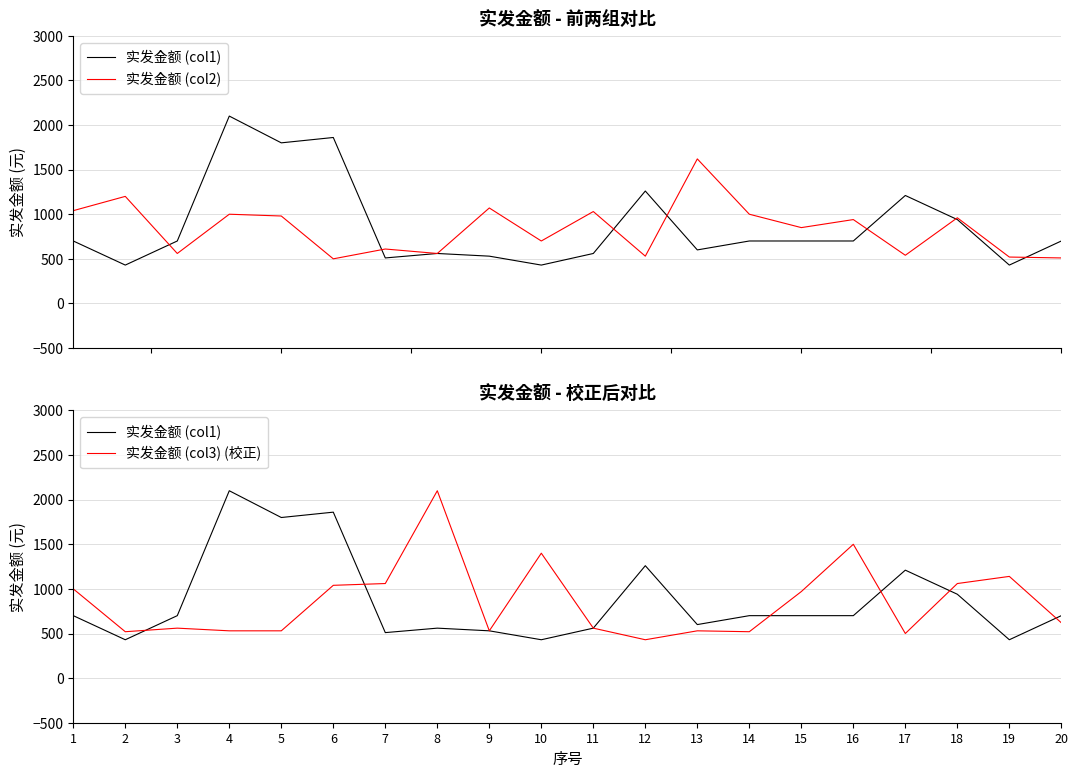

Is the value of 实发金额 (col3) (校正) at 3 greater than the value of 实发金额 (col2) at 8?

No